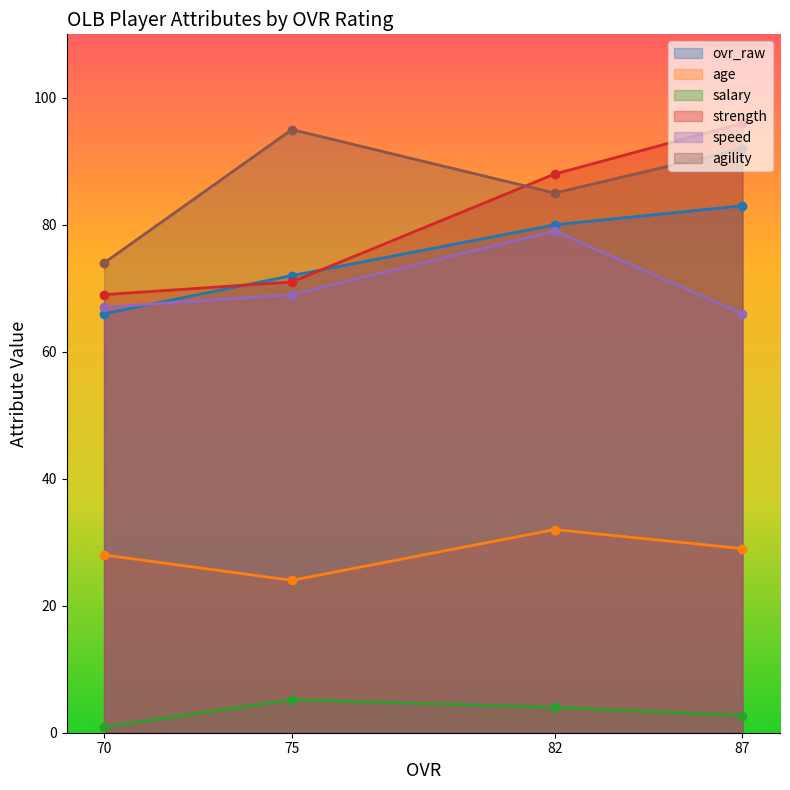

True or false: agility and speed cross at least once.

False